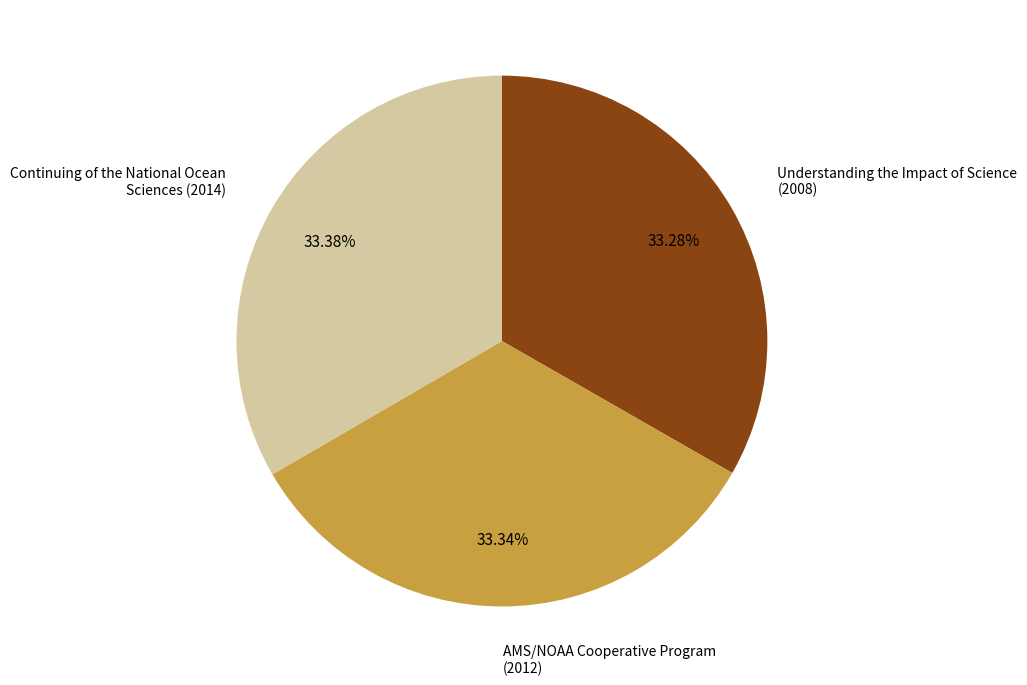

Is there a majority slice in this chart?

No